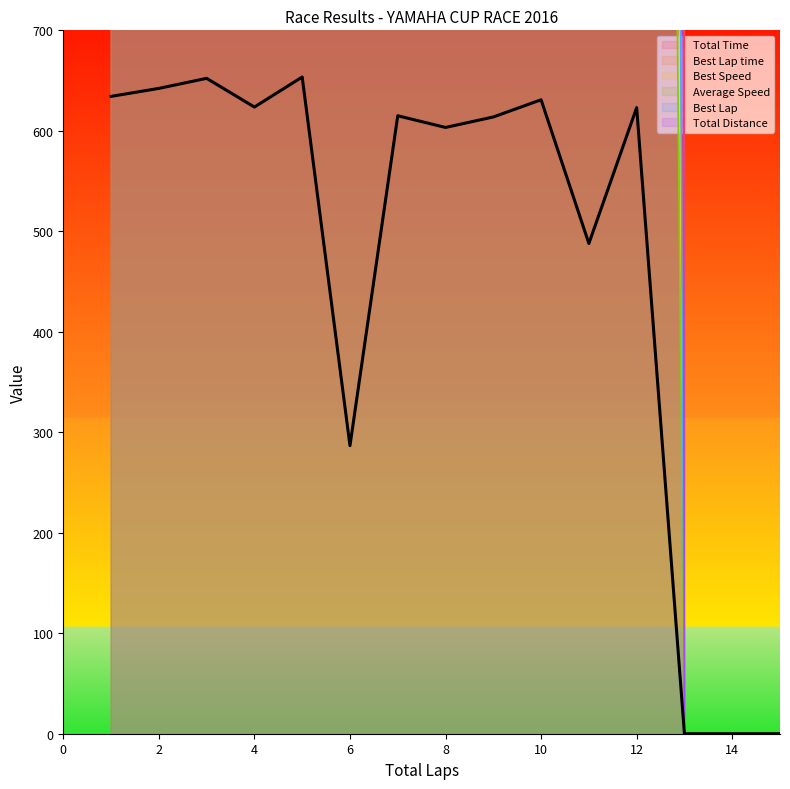

Which series has the widest spread of values?

Total Time